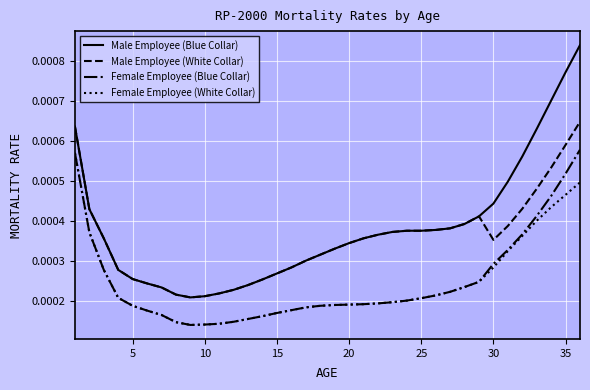

How many lines are shown in the chart?

4